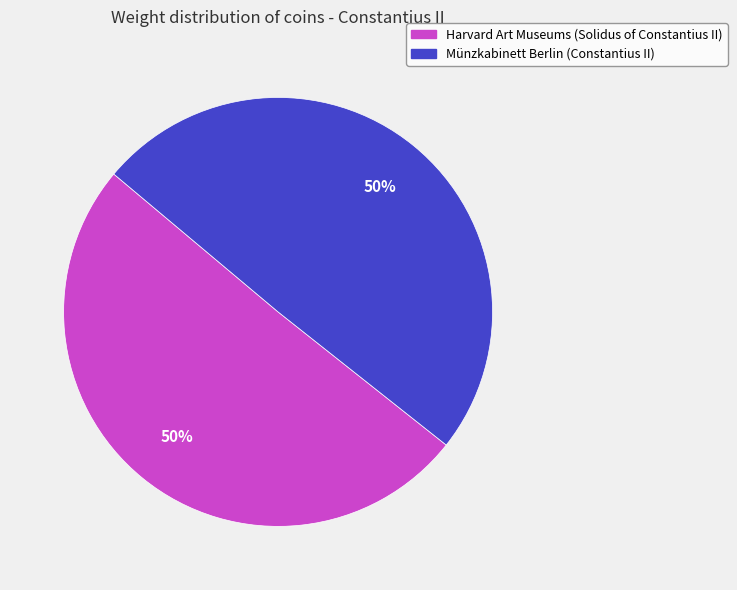

Is the sum of Harvard Art Museums (Solidus of Constantius II) and Münzkabinett Berlin (Constantius II) greater than half?

Yes